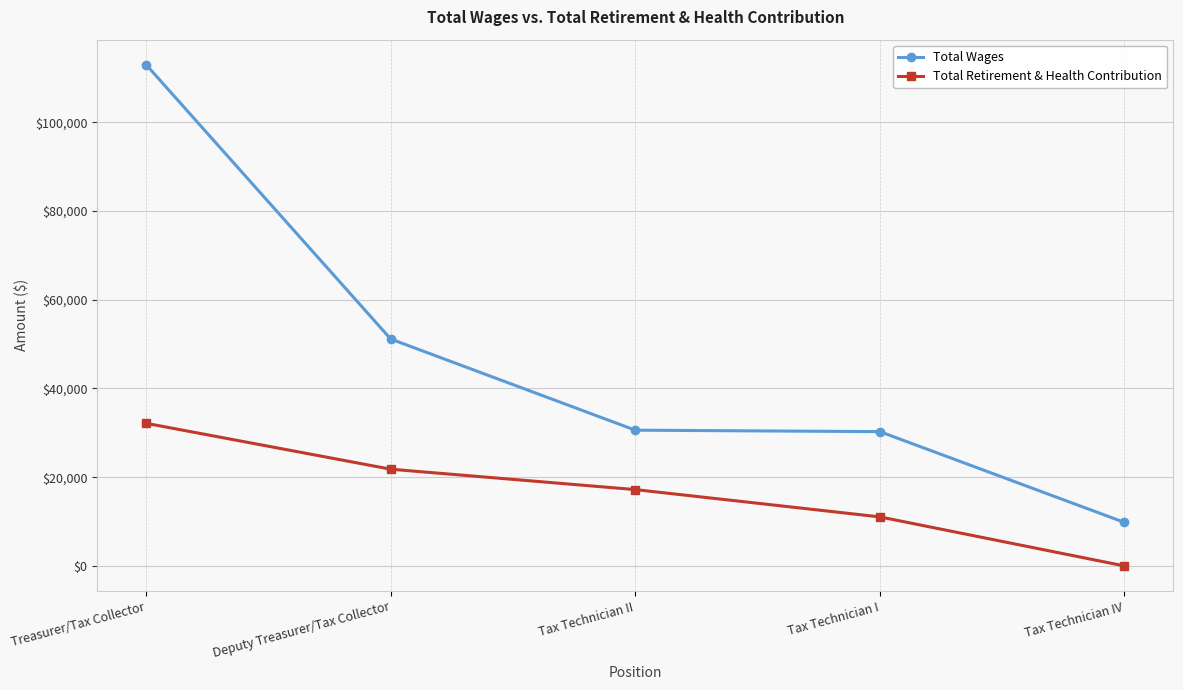

At which label is Total Retirement & Health Contribution closest to 16069?

Tax Technician II